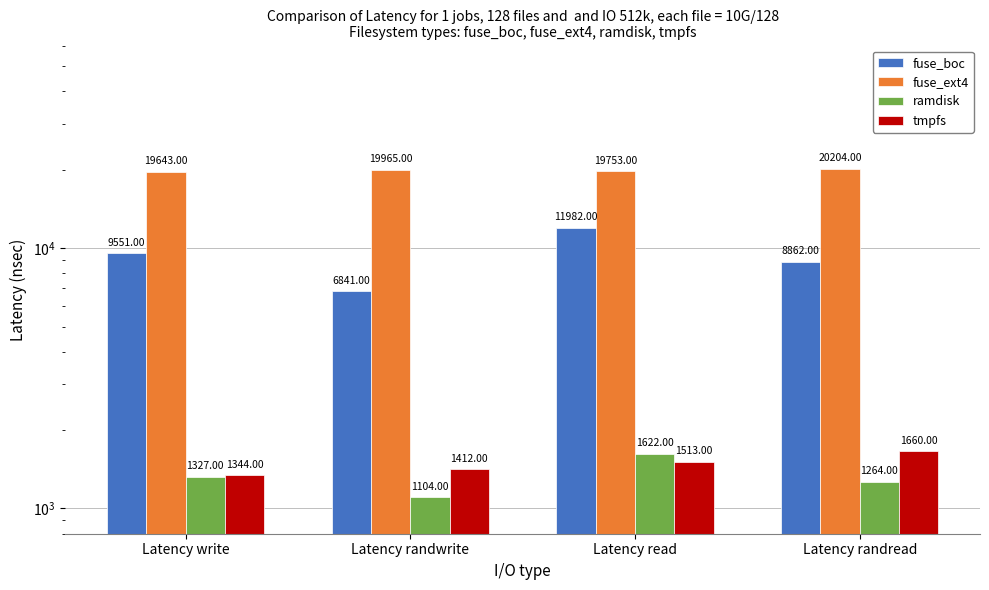

What is the approximate value of fuse_ext4 at Latency write, to the nearest 10?

19640